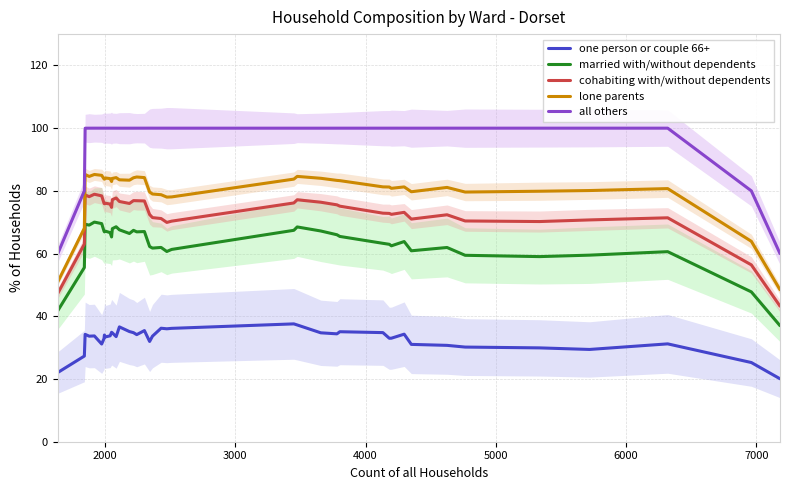

True or false: lone parents and married with/without dependents cross at least once.

False